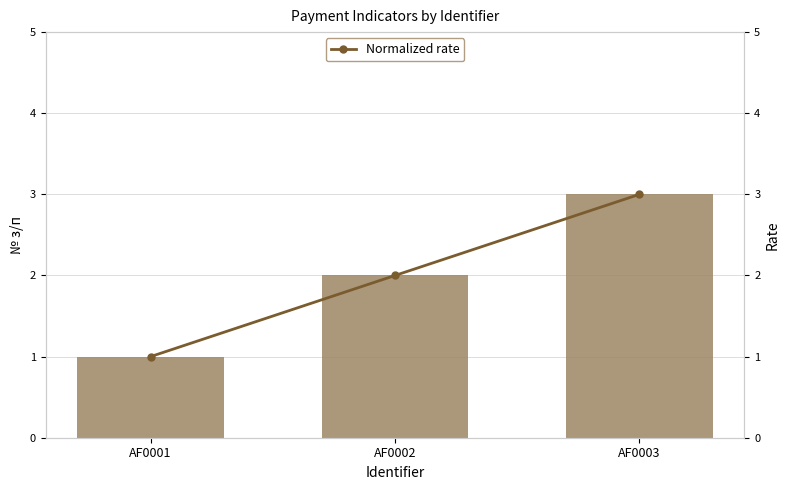

Where is Count nearest to the value 2?

AF0002